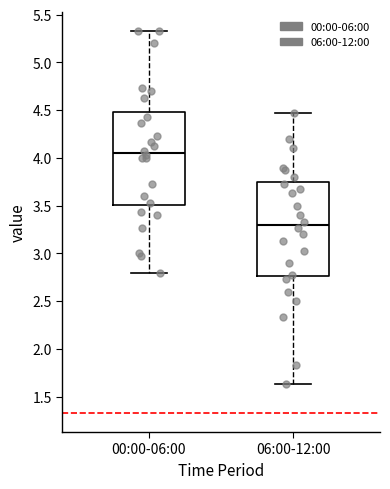

Reading left to right, transcribe this box plot: for each box, give where its median line is, the range the box spans, and where its two whiskers end, as read against the y-axis. The values are not printed on the chart, so give them approximately, as read against the axis.

00:00-06:00: median 4.05, box 3.50 to 4.50, whiskers 2.80 to 5.35
06:00-12:00: median 3.30, box 2.75 to 3.75, whiskers 1.65 to 4.45